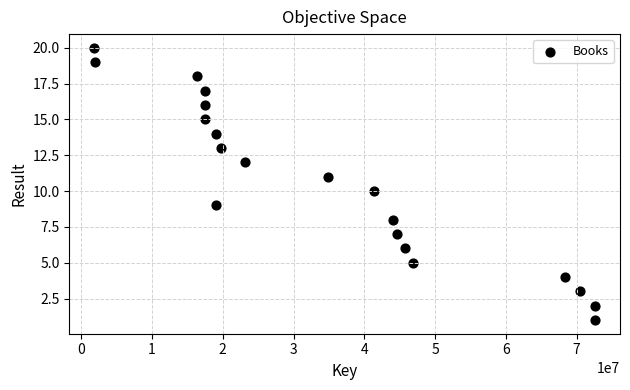

What is the range of Y values (max minus min)?

19